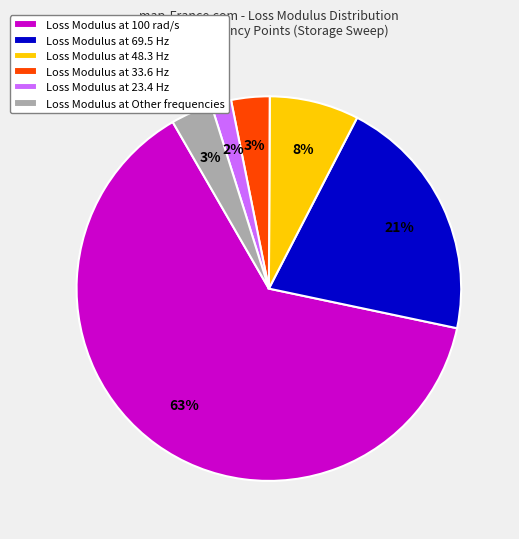

Is there a majority slice in this chart?

Yes